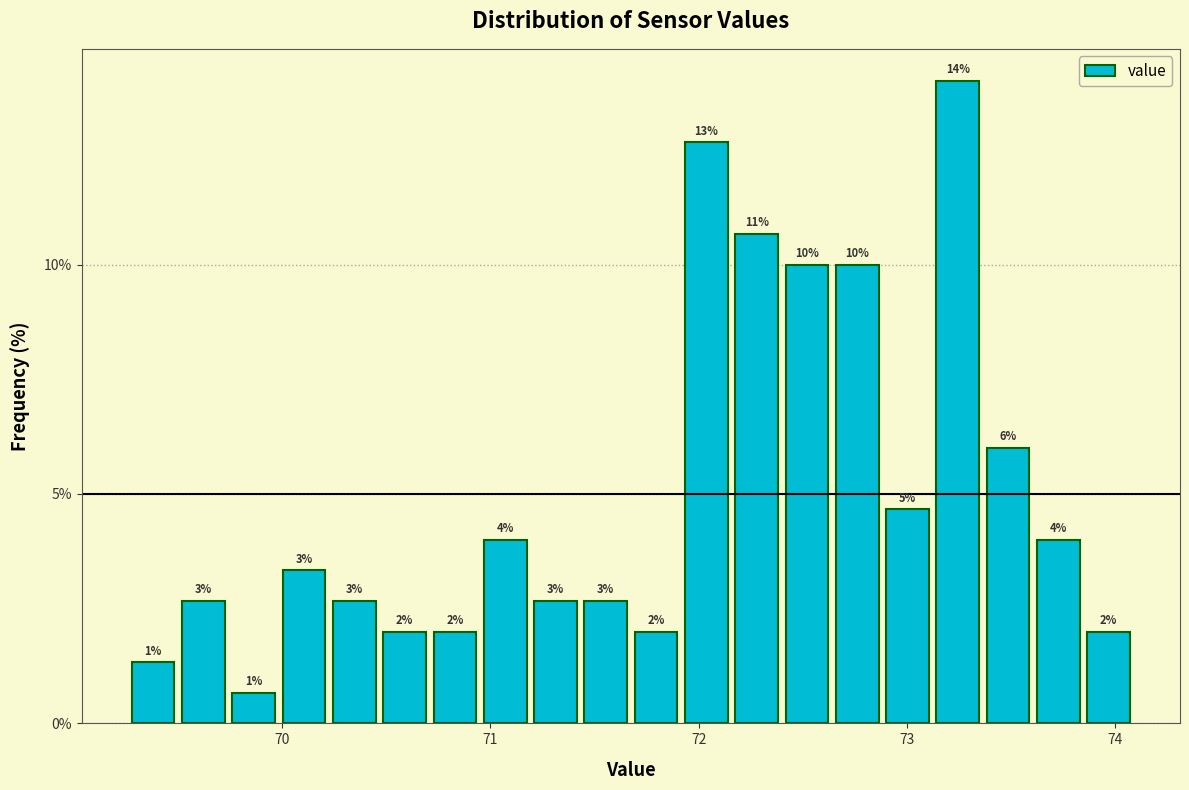

Around what value on the x-axis is the tallest bar? Give the approximate position of its centre, as read against the axis.

73.2